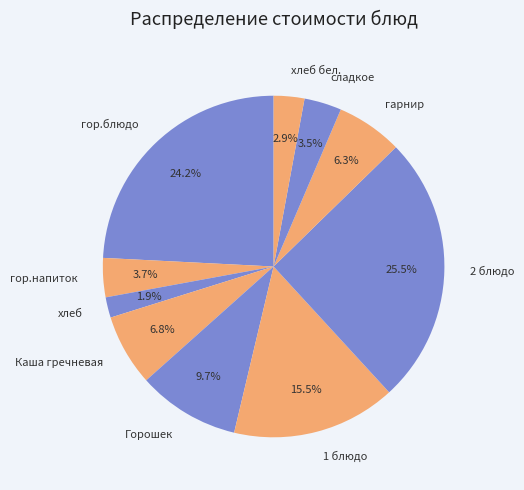

How many segments does this pie chart have?

10